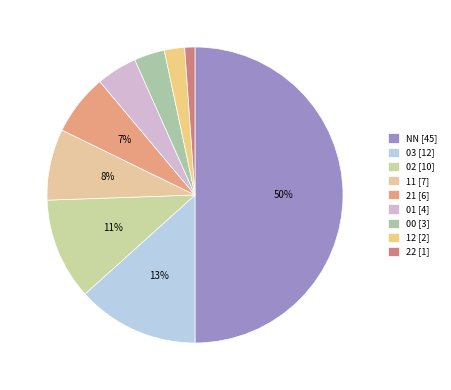

Does 11 represent more than half of the total?

No